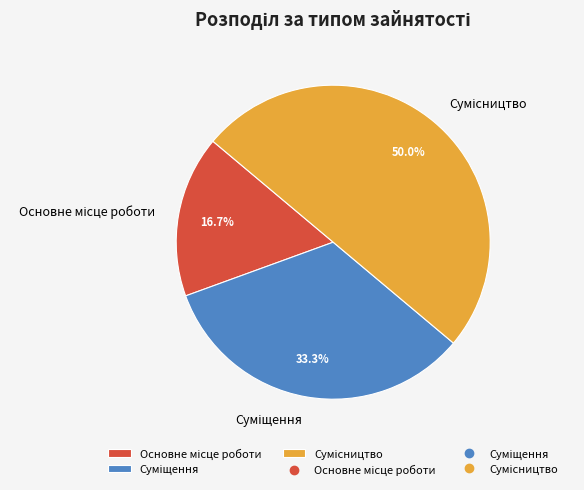

Does any single category account for the majority?

No